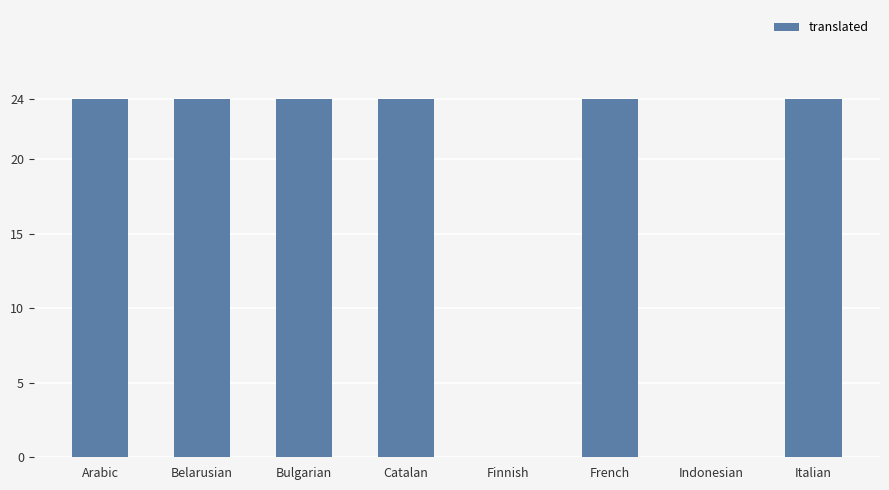

Which has a higher value, Catalan or Finnish?

Catalan